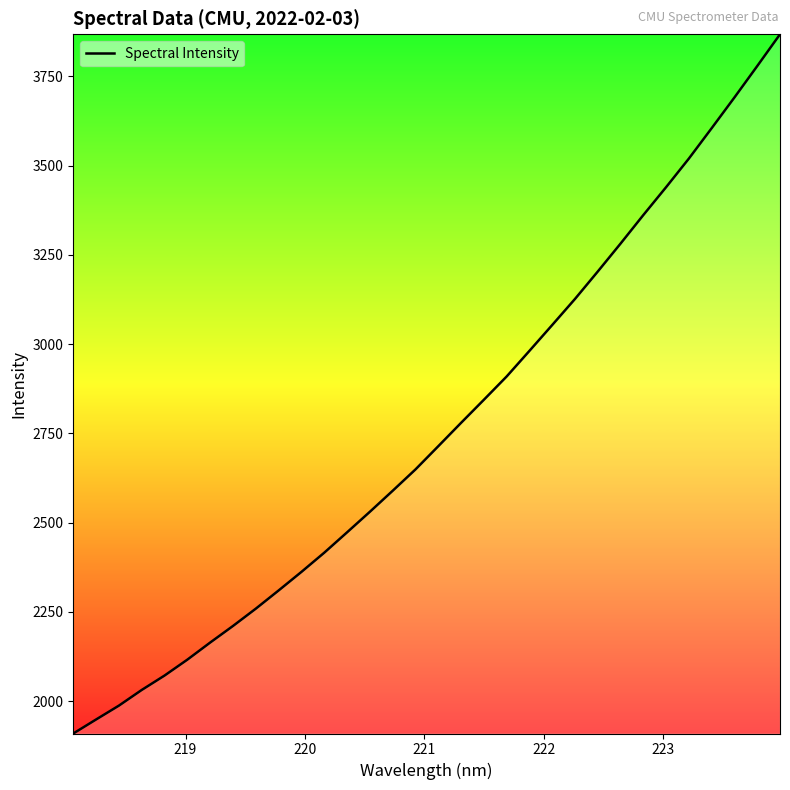

What is the smallest value displayed?

1909.6